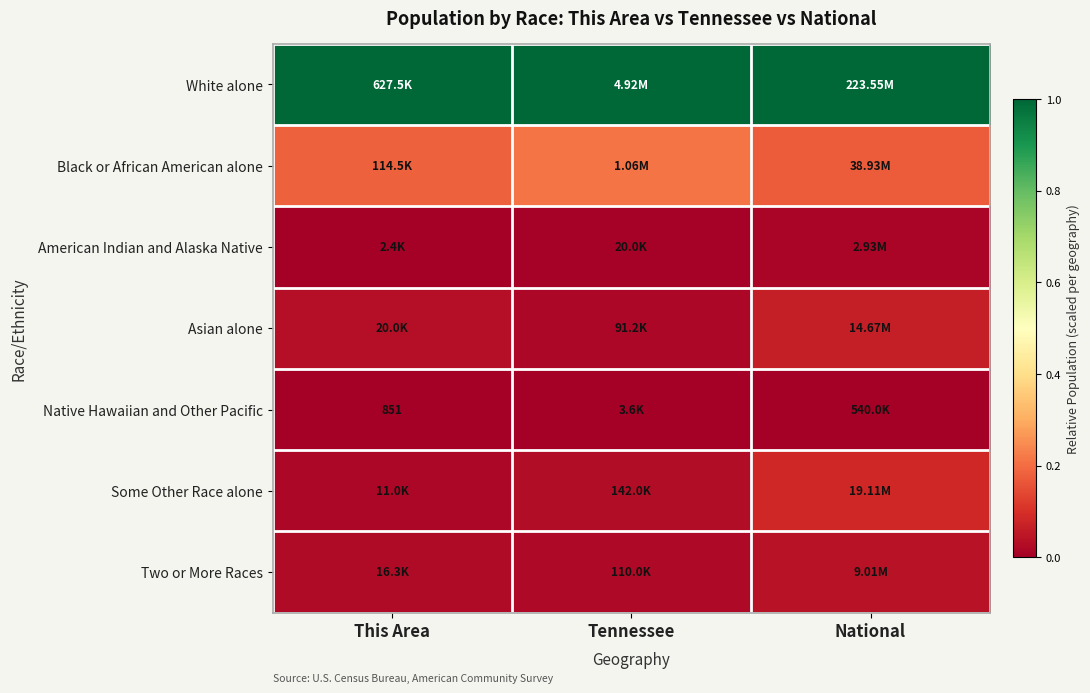

The Native Hawaiian and Other Pacific series shows 0.0 at National. True or false?

False